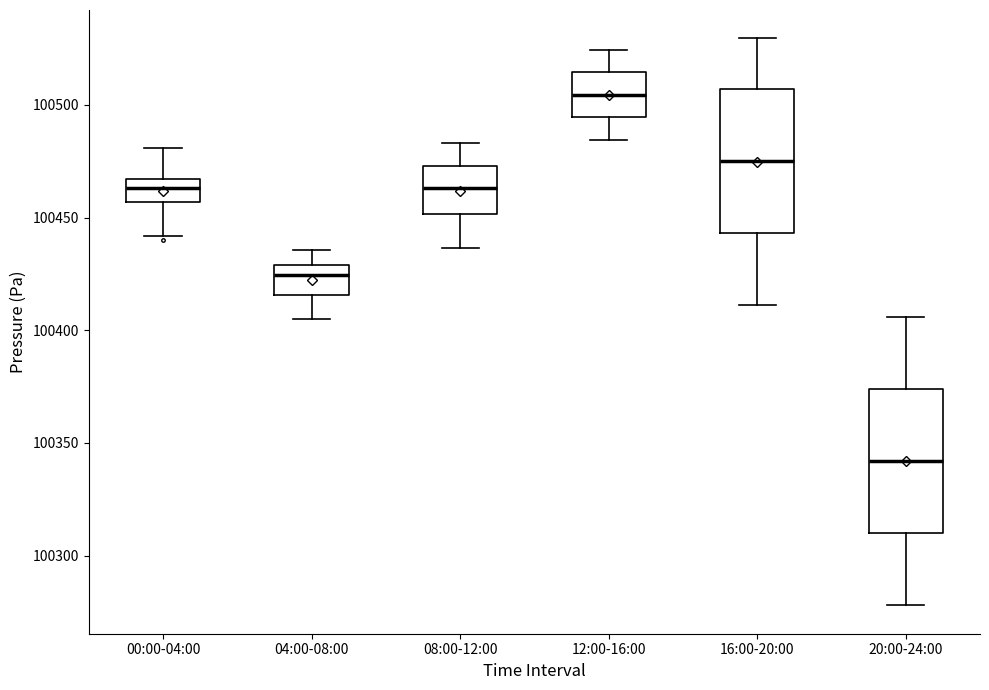

Where does the lower whisker of the box for 04:00-08:00 end on the y-axis? The values are not printed on the chart, so give them approximately, as read against the axis.

100405